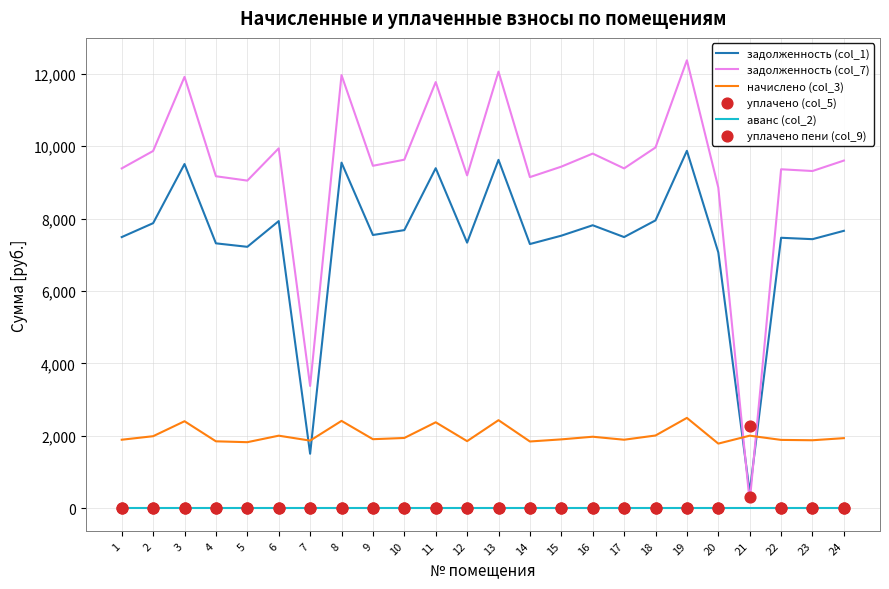

What is the total value across all series at 9?

18911.2